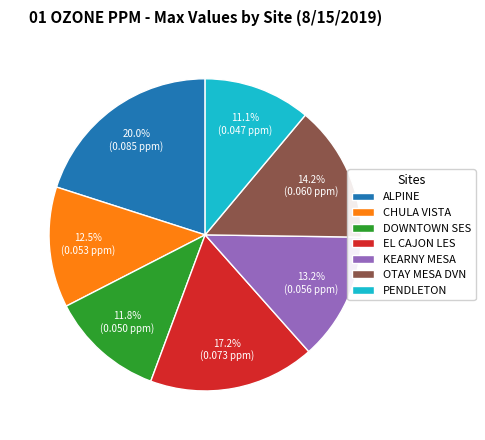

Count the number of slices in the pie.

7